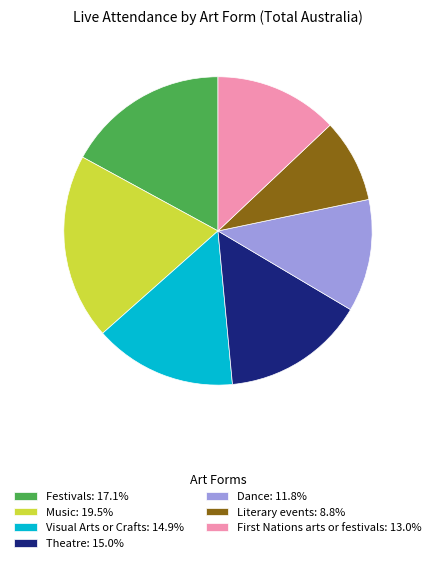

How many segments does this pie chart have?

7